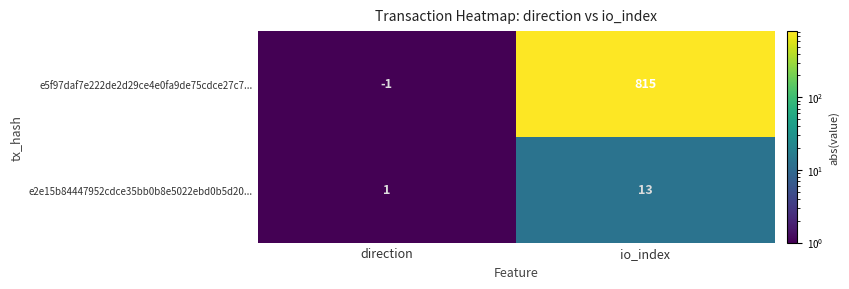

Reading left to right, transcribe all the data shown in this chart.

e5f97daf7e222de2d29ce4e0fa9de75cdce27c7...: -1	815
e2e15b84447952cdce35bb0b8e5022ebd0b5d20...: 1	13